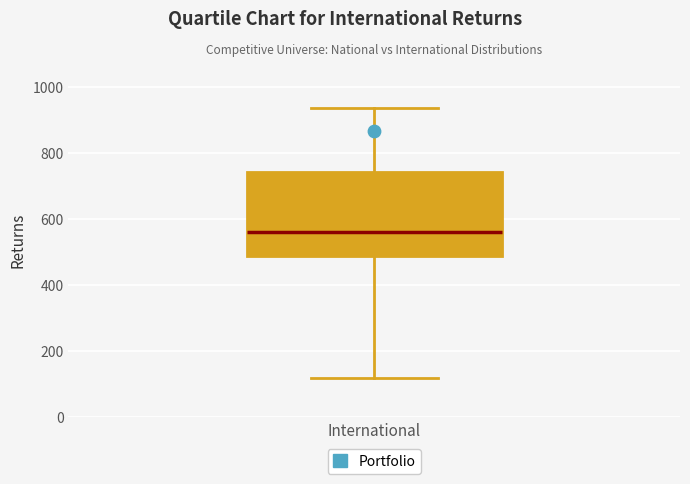

Read this box plot against the y-axis: the position of the median line, the range covered by the box, and the ends of both whiskers. The values are not printed on the chart, so give them approximately, as read against the axis.

median 560, box 480 to 740, whiskers 120 to 940